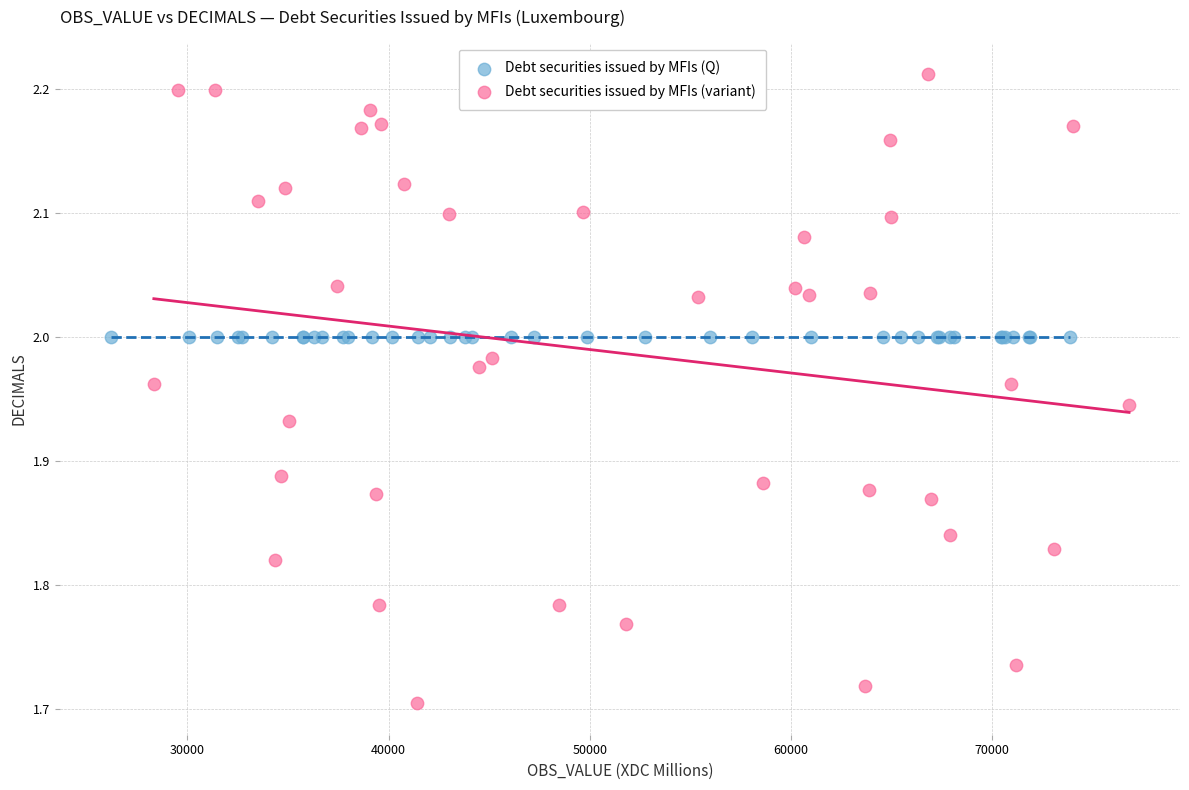

Which series reaches the minimum Y coordinate?

Debt securities issued by MFIs (variant)